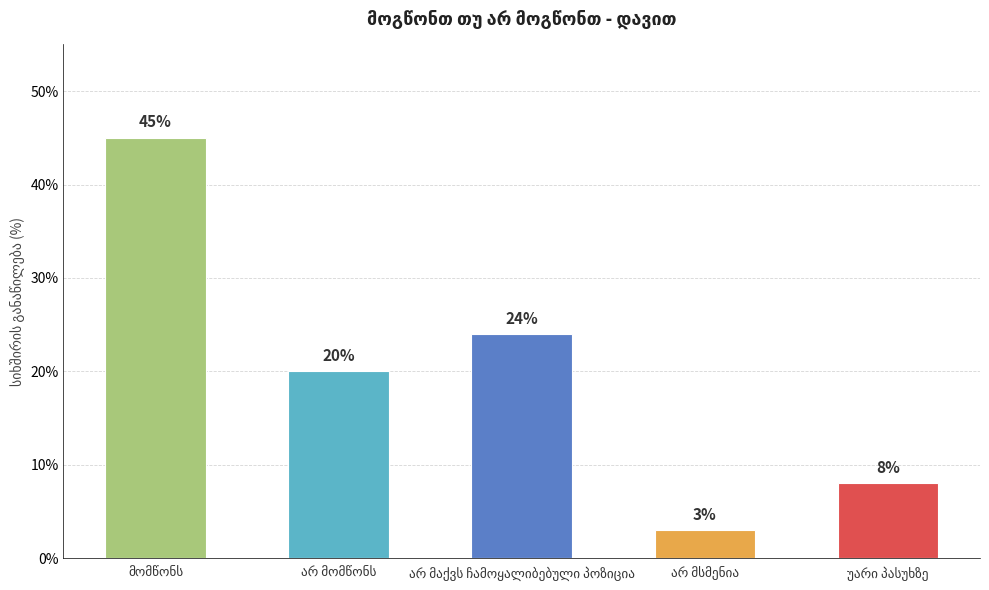

What is the difference between the maximum and second lowest values?

37